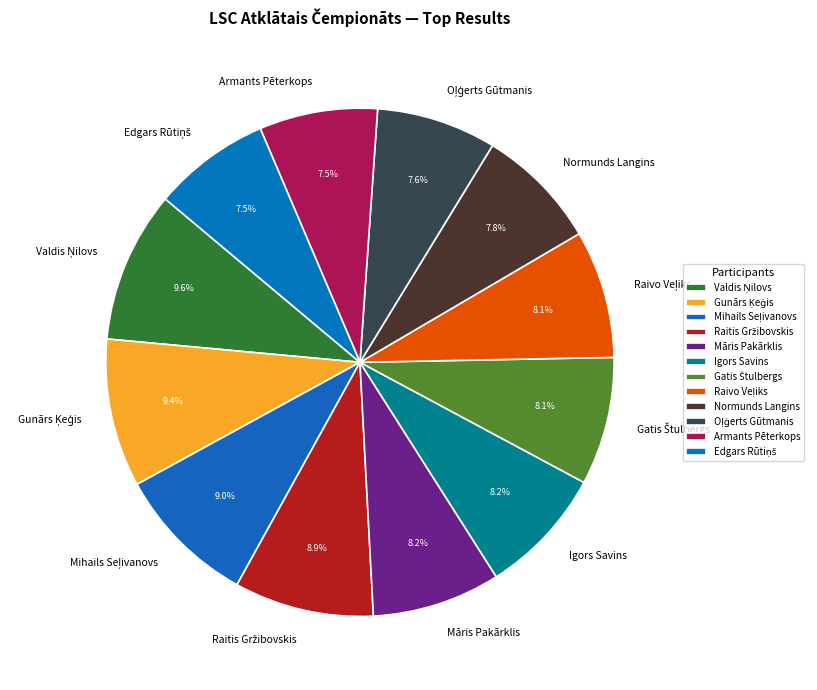

To the nearest percent, what is the difference between the largest and smallest slice percentages?

2%